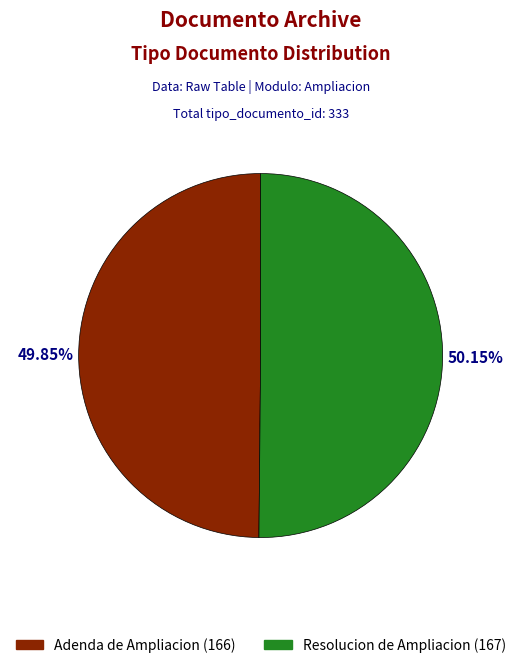

How many segments does this pie chart have?

2